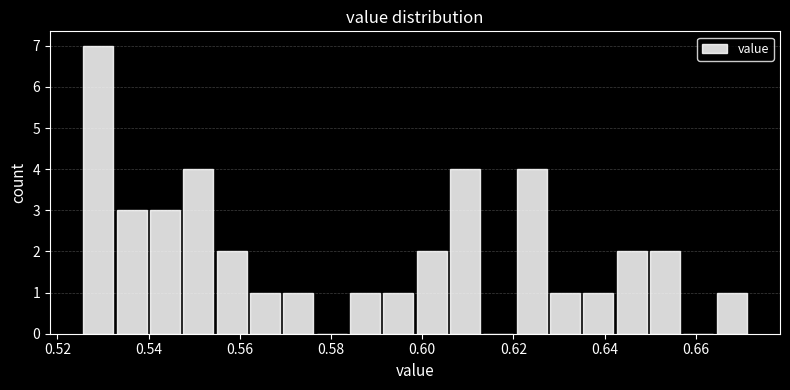

Read against the x-axis, roughly where is the centre of the tallest bar?

0.528